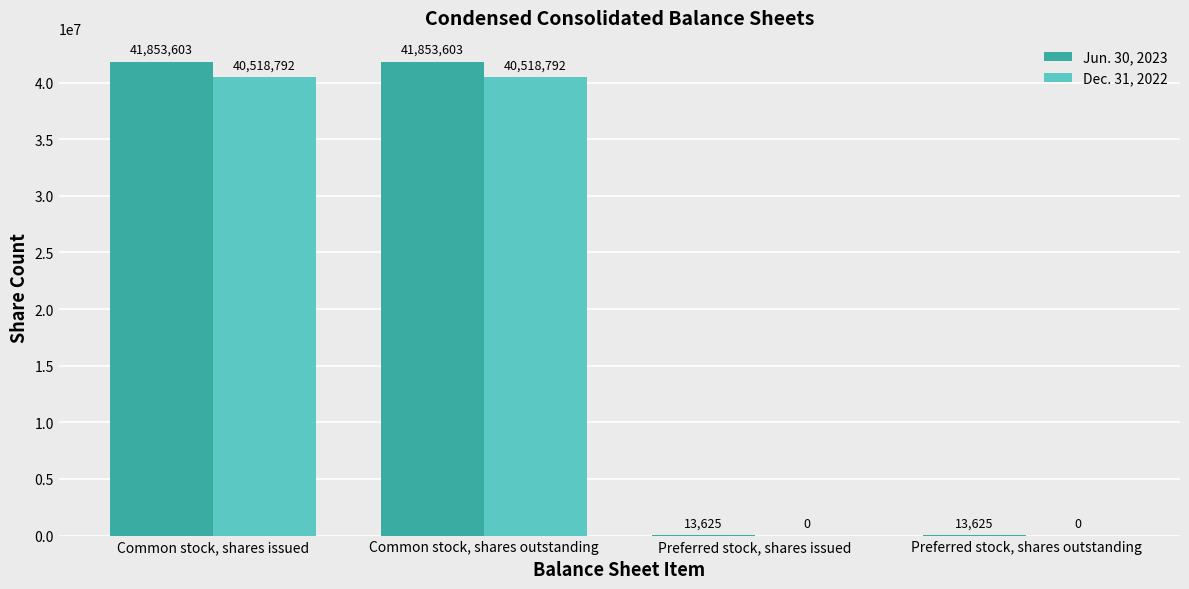

Read the Dec. 31, 2022 value at Common stock, shares issued, to the nearest 50.

40518800